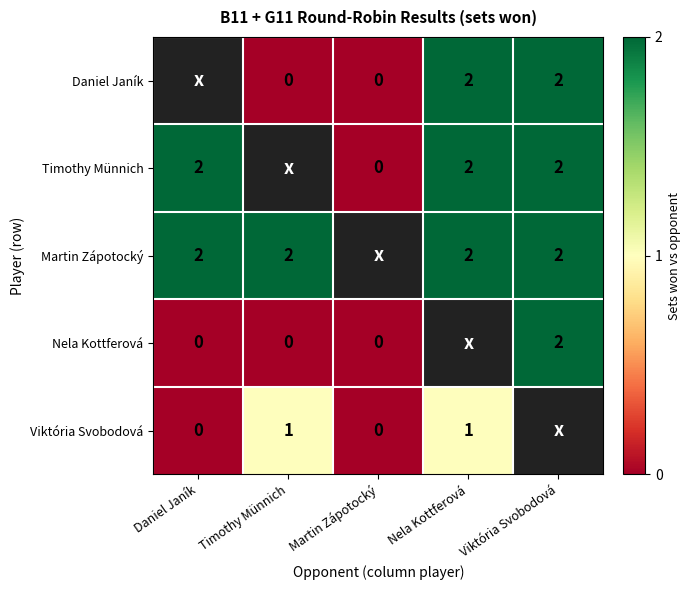

What is the sum of the Martin Zápotocký values at Nela Kottferová and Daniel Janík?

4